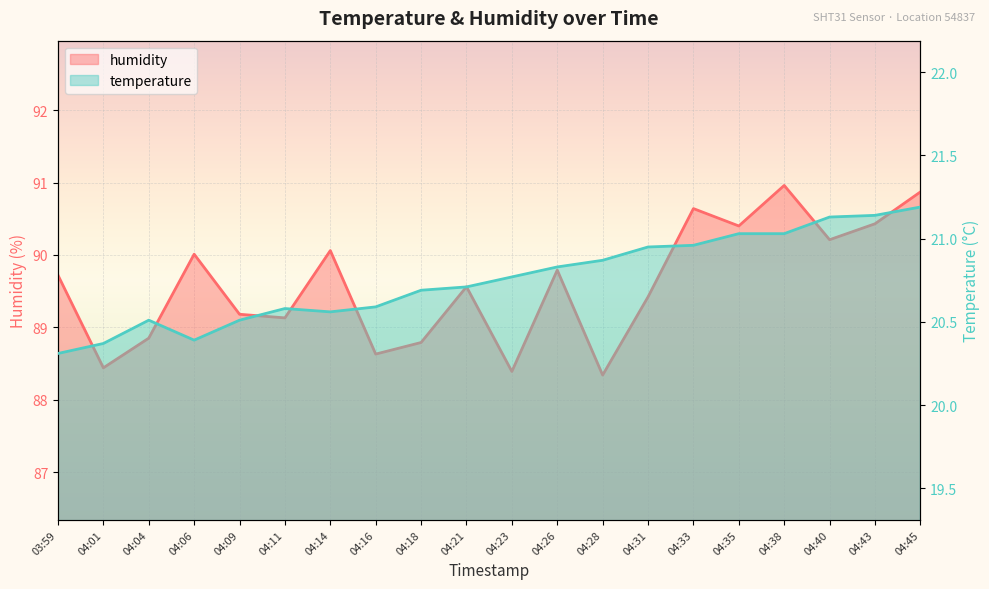

At how many categories does at least one series exceed 46?

20